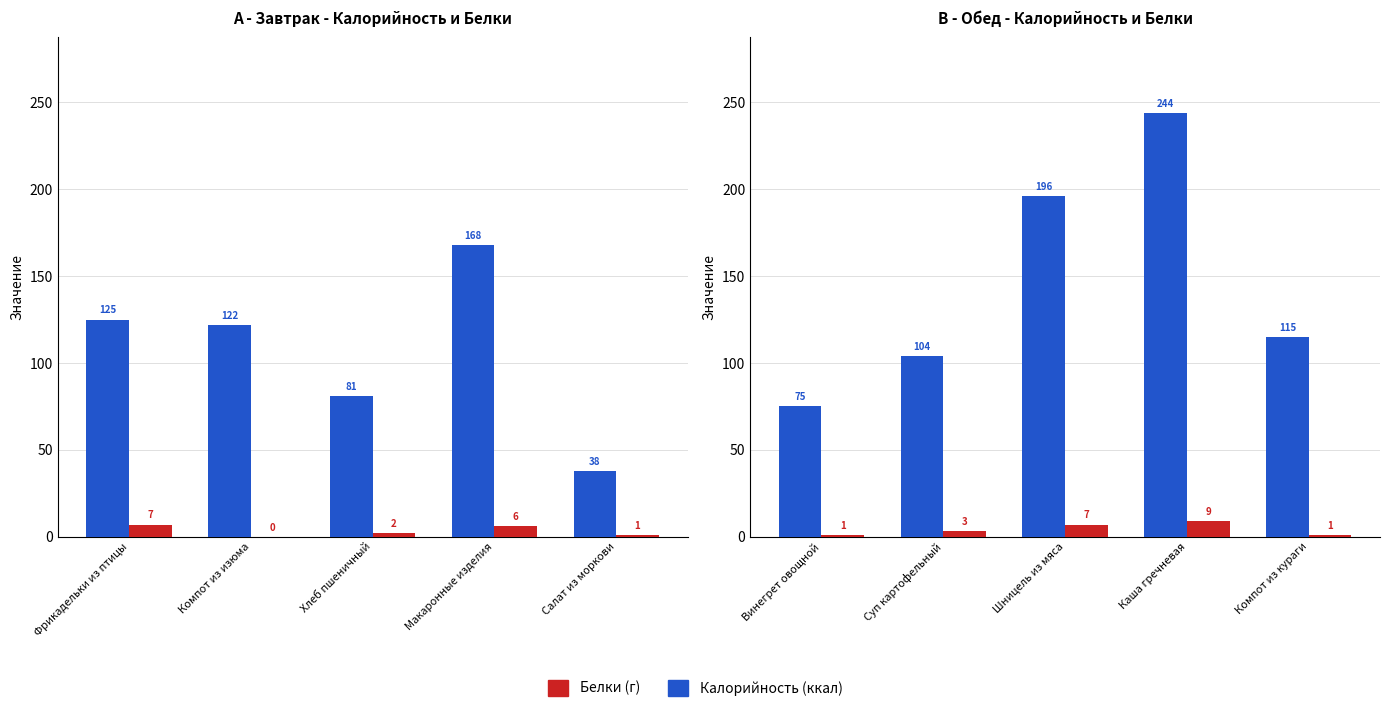

How many groups of bars are there?

5